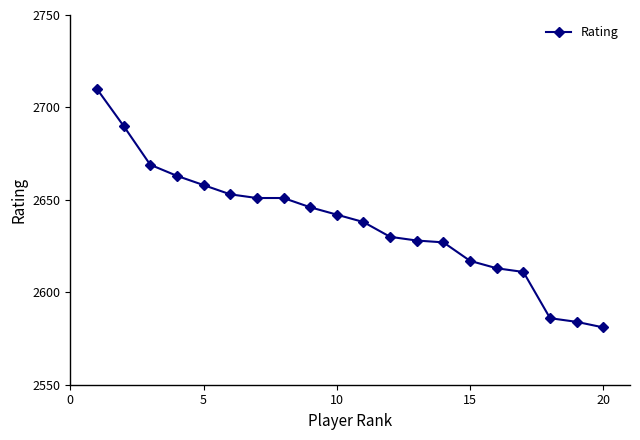

Reading left to right, what are all the values shown in this chart?

2710	2690	2669	2663	2658	2653	2651	2651	2646	2642	2638	2630	2628	2627	2617	2613	2611	2586	2584	2581